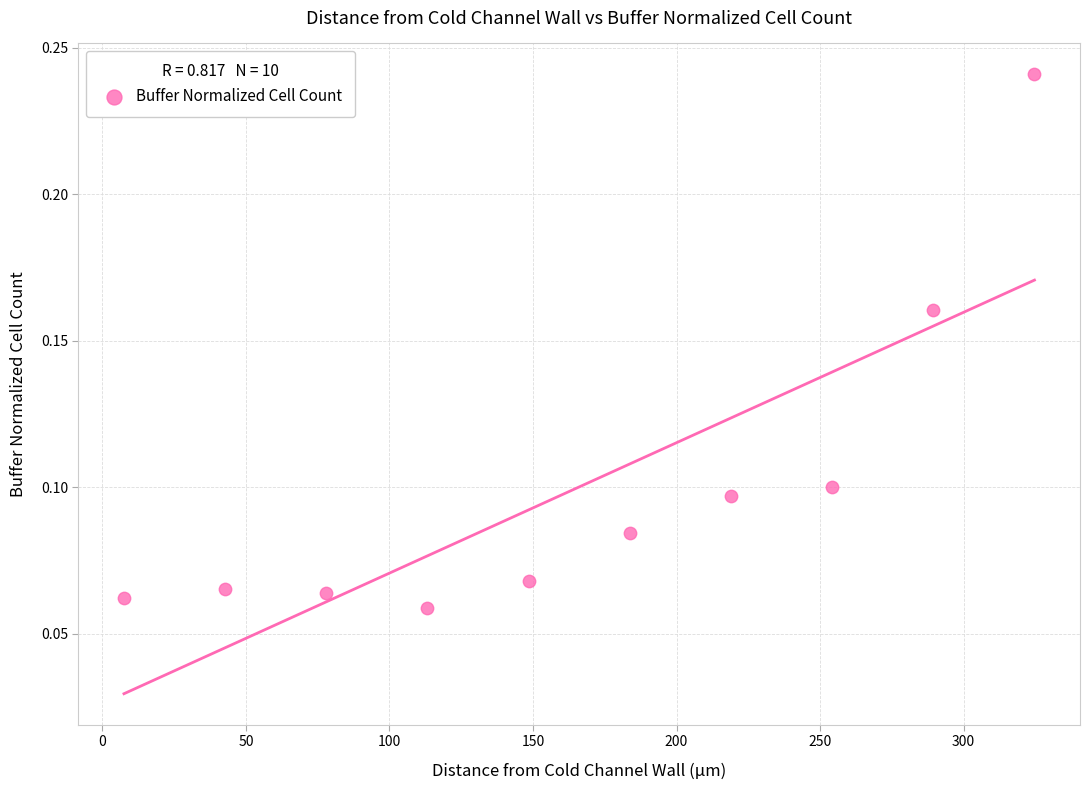

What is the average X value?

166.1